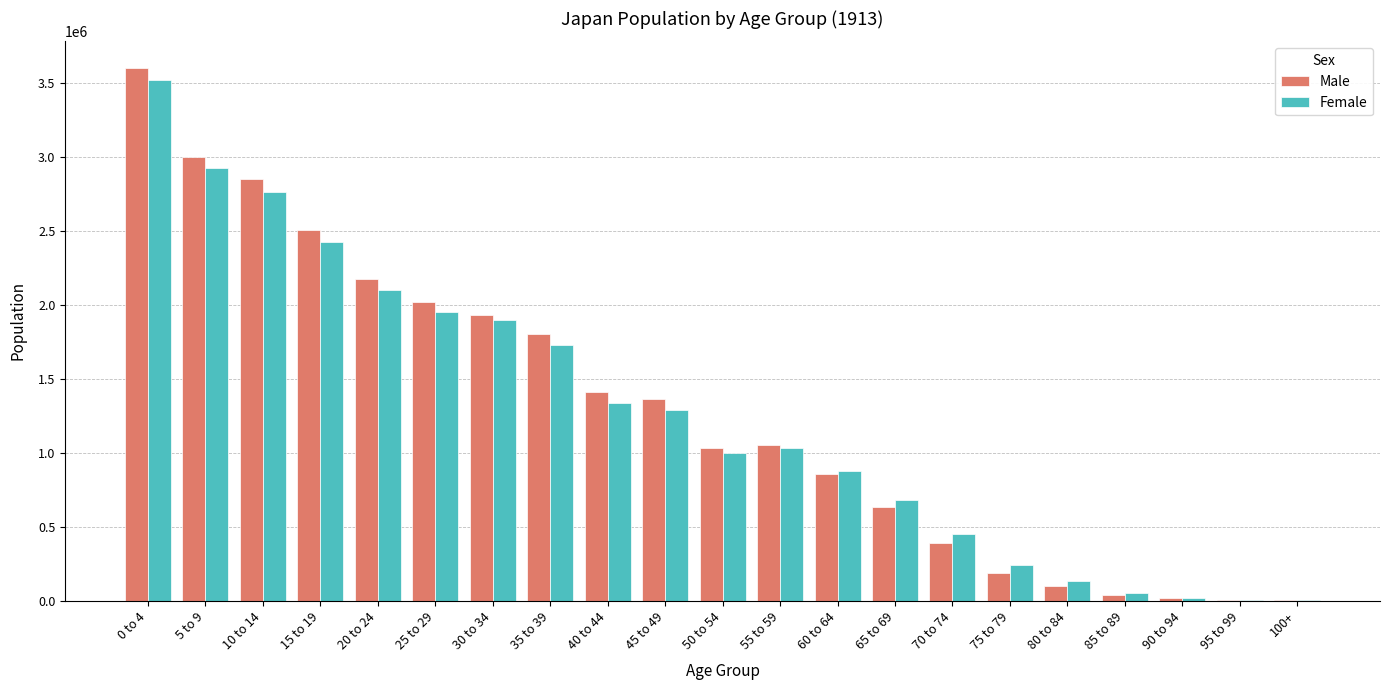

At which category is the sum across all series the highest?

0 to 4